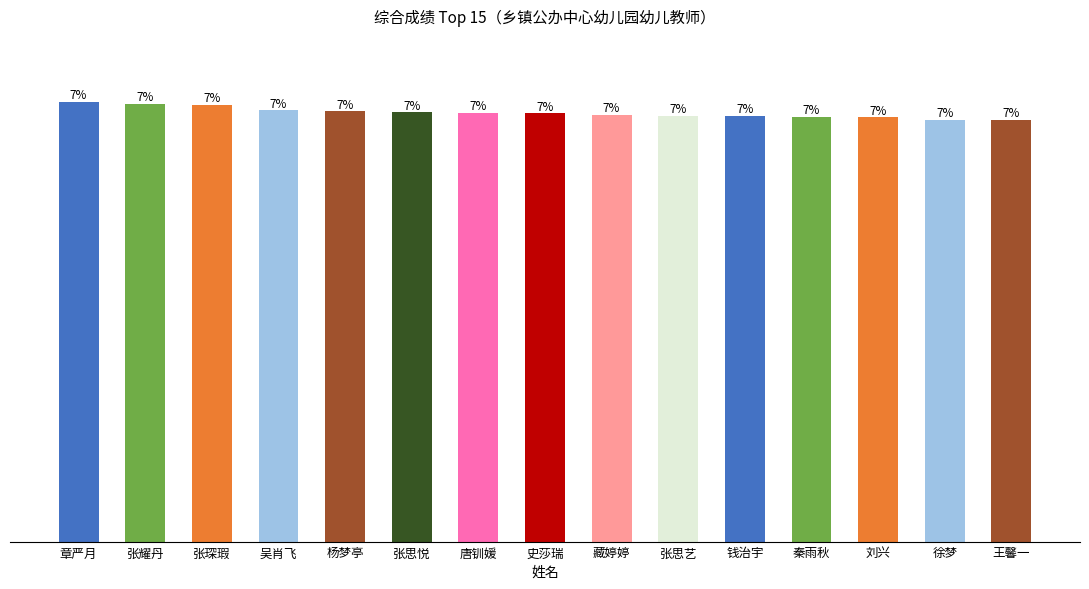

The chart shows a value of 136.9 at 杨梦亭. True or false?

False